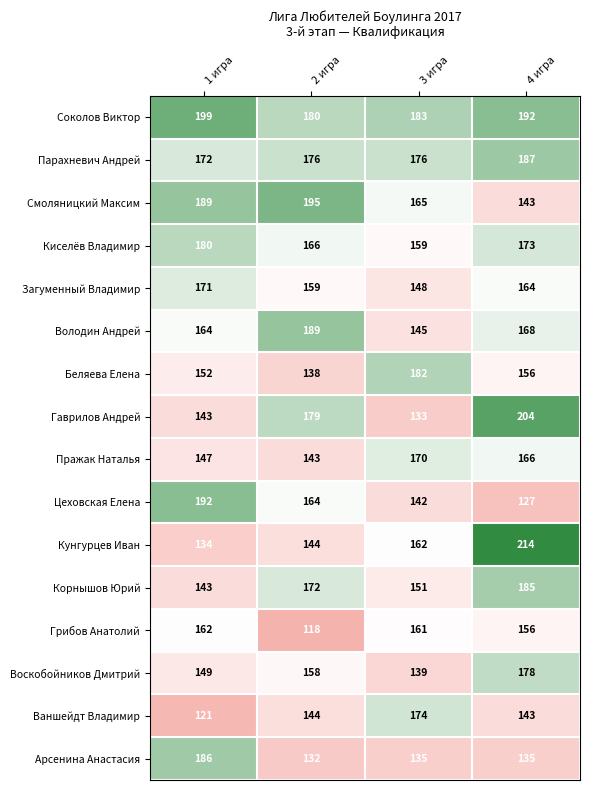

What is the smallest value displayed?

118